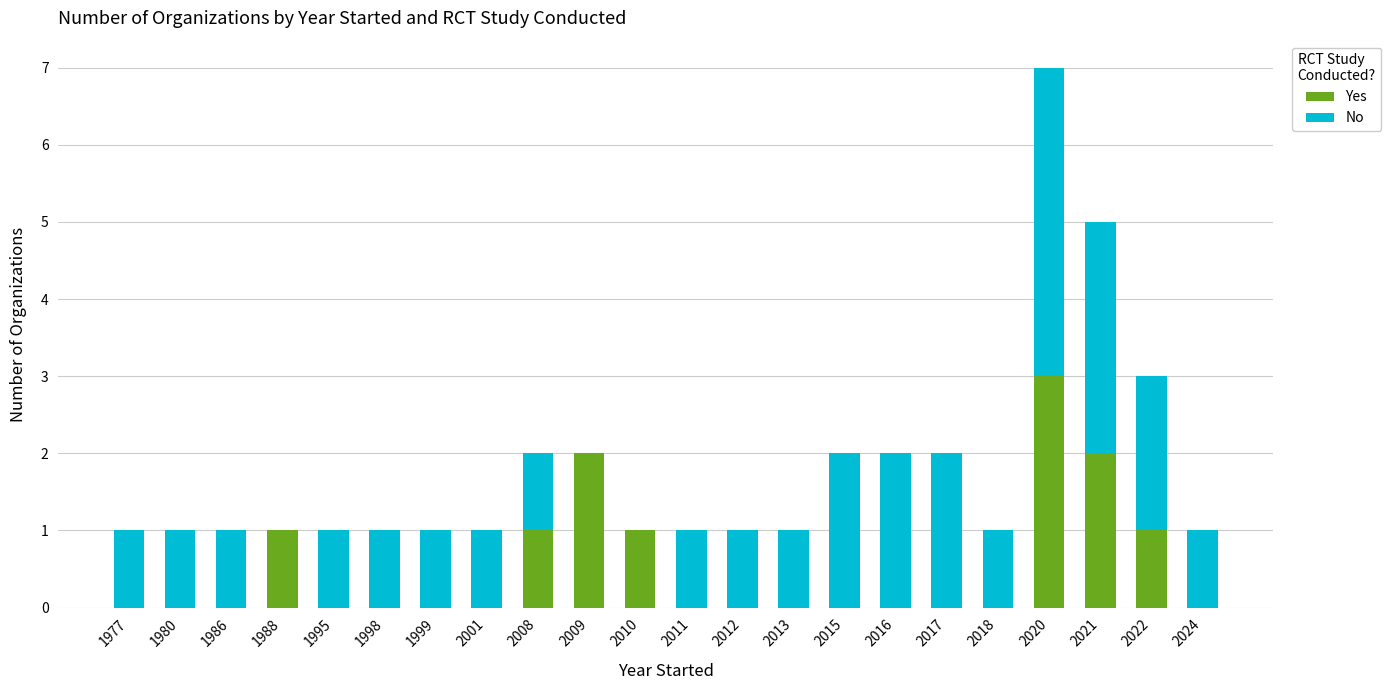

Count the number of data series in this chart.

2